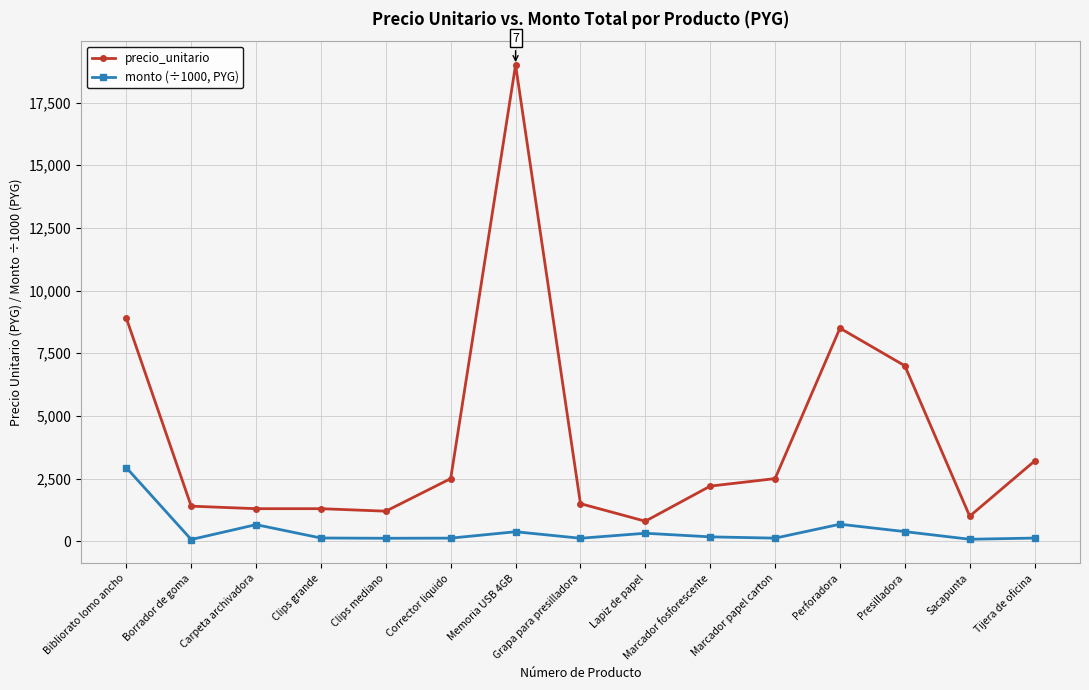

The value of monto (÷1000, PYG) at Clips mediano is 120. True or false?

True